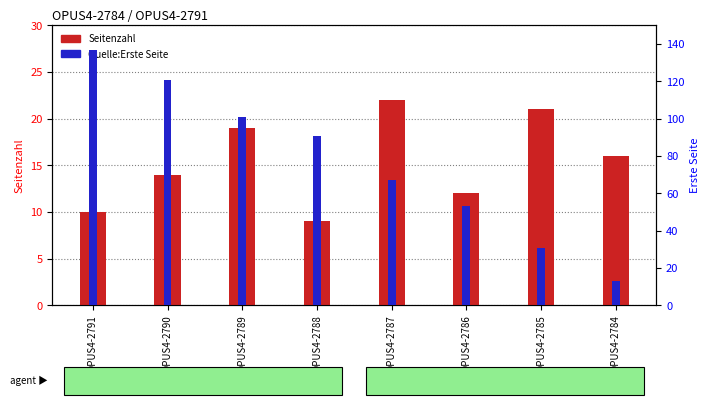

At which category is the sum across all series the highest?

OPUS4-2791